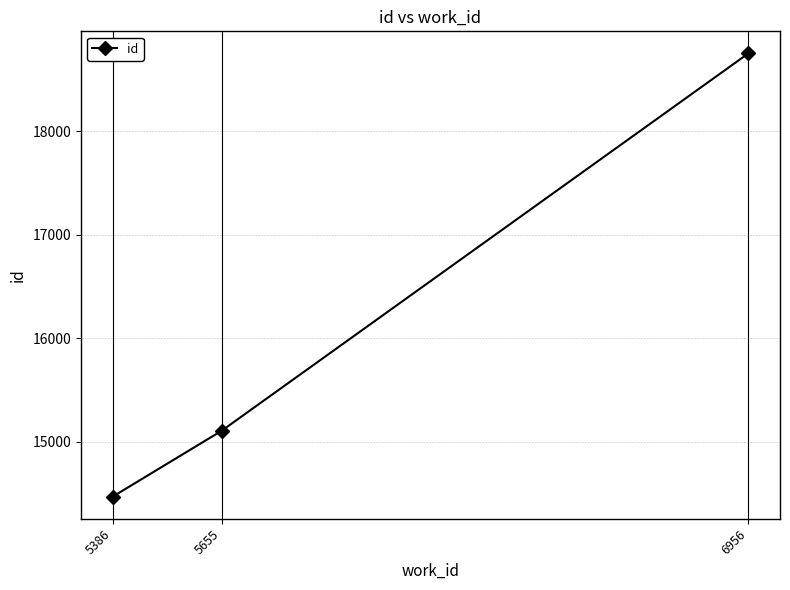

Count the number of data series in this chart.

1